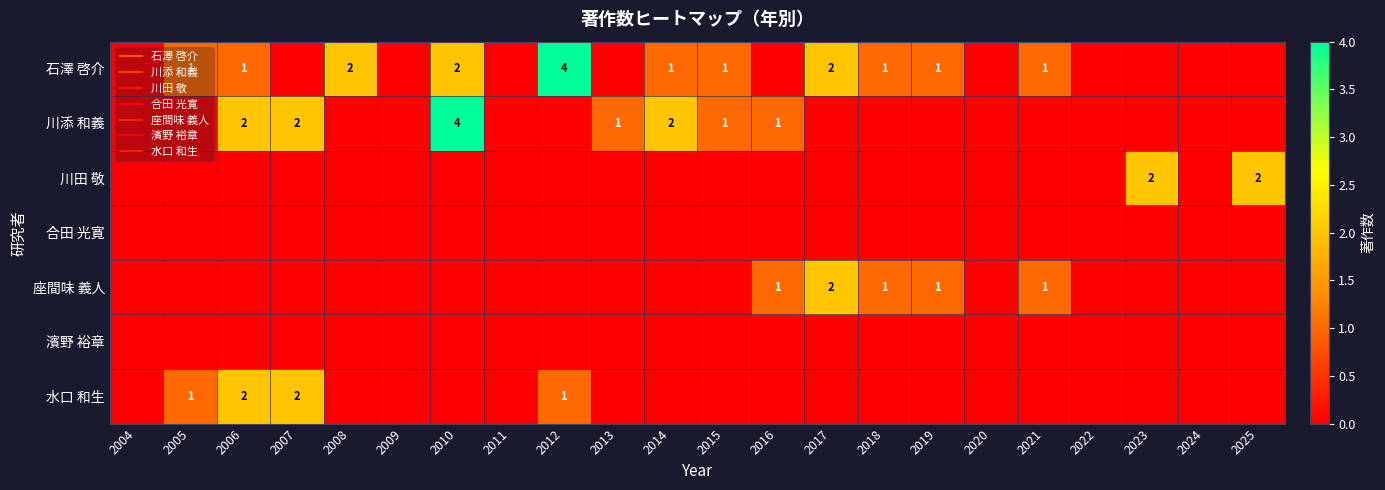

What is the total value across all series at 2005?

2